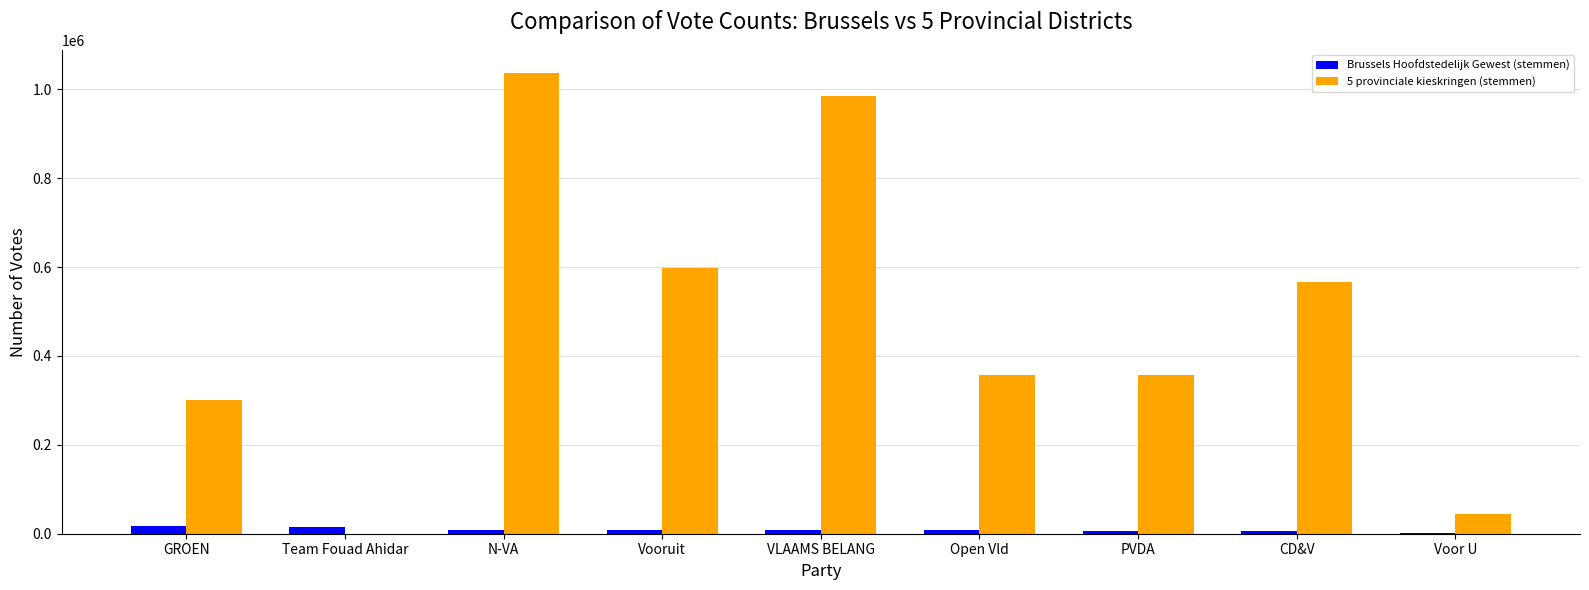

Are the bars grouped side by side (vs. stacked)?

Yes